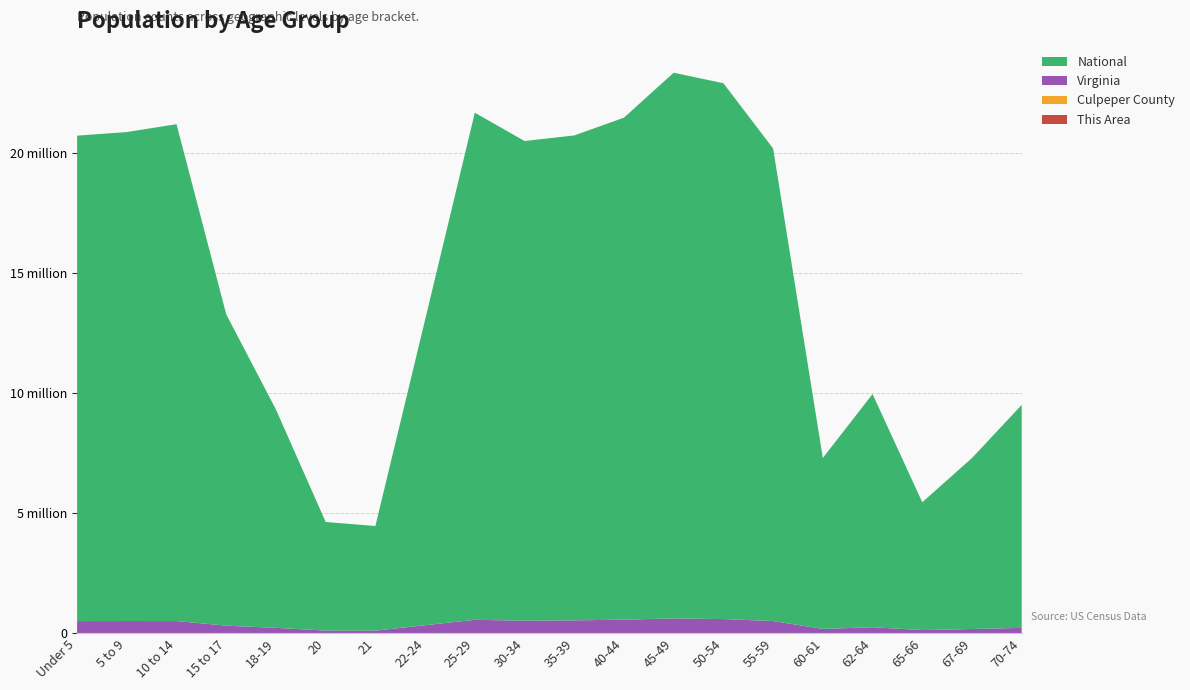

Reading left to right, transcribe all the data shown in this chart.

This Area: Under 5=363	5 to 9=438	10 to 14=418	15 to 17=282	18-19=116	20=54	21=50	22-24=179	25-29=270	30-34=327	35-39=385	40-44=451	45-49=549	50-54=580	55-59=480	60-61=197	62-64=269	65-66=157	67-69=211	70-74=231
Culpeper County: Under 5=3274	5 to 9=3467	10 to 14=3323	15 to 17=2021	18-19=1159	20=511	21=446	22-24=1512	25-29=2779	30-34=2962	35-39=3128	40-44=3539	45-49=3859	50-54=3489	55-59=2933	60-61=1069	62-64=1520	65-66=871	67-69=1122	70-74=1354
Virginia: Under 5=509625	5 to 9=511849	10 to 14=511246	15 to 17=320957	18-19=230008	20=117445	21=114918	22-24=339728	25-29=564342	30-34=526077	35-39=540063	40-44=568865	45-49=621155	50-54=592845	55-59=512595	60-61=186629	62-64=255740	65-66=138154	67-69=182148	70-74=229502
National: Under 5=20201362	5 to 9=20348657	10 to 14=20677194	15 to 17=12954254	18-19=9086089	20=4519129	21=4354294	22-24=12712576	25-29=21101849	30-34=19962099	35-39=20179642	40-44=20890964	45-49=22708591	50-54=22298125	55-59=19664805	60-61=7113727	62-64=9704197	65-66=5319902	67-69=7115361	70-74=9278166